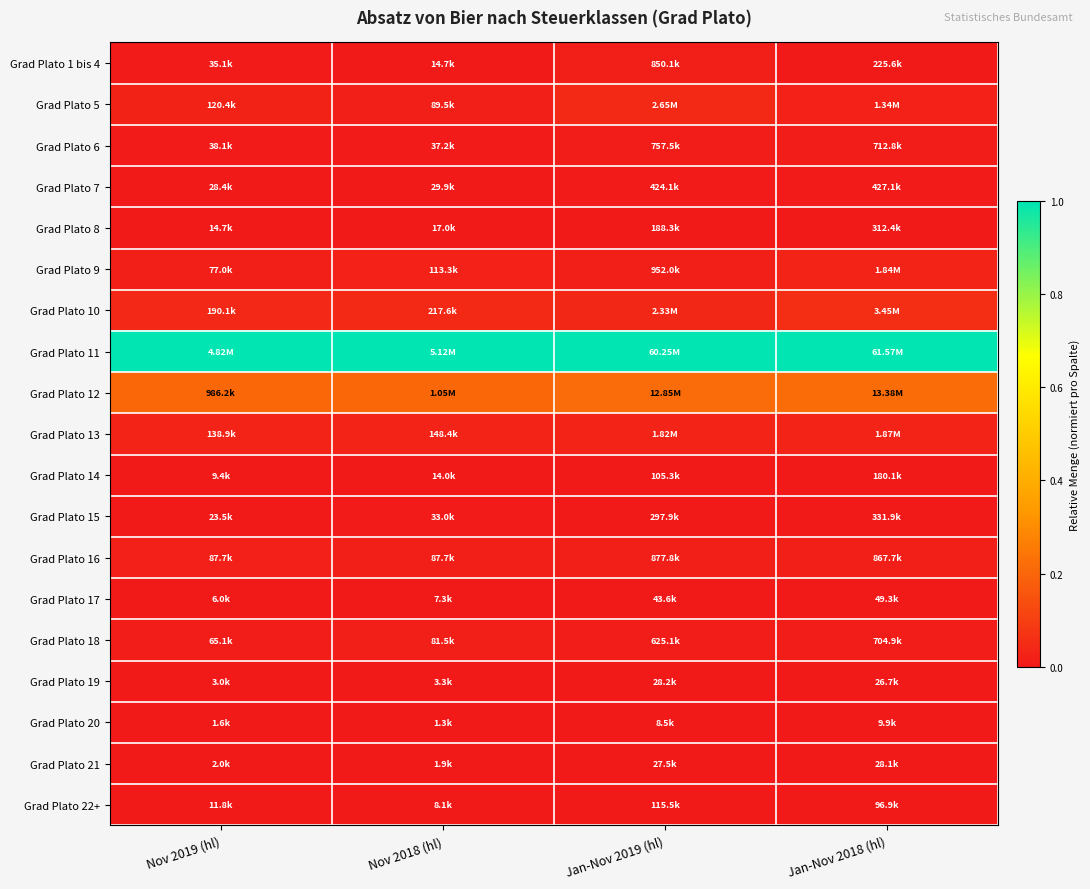

Count the number of categories in the chart.

4